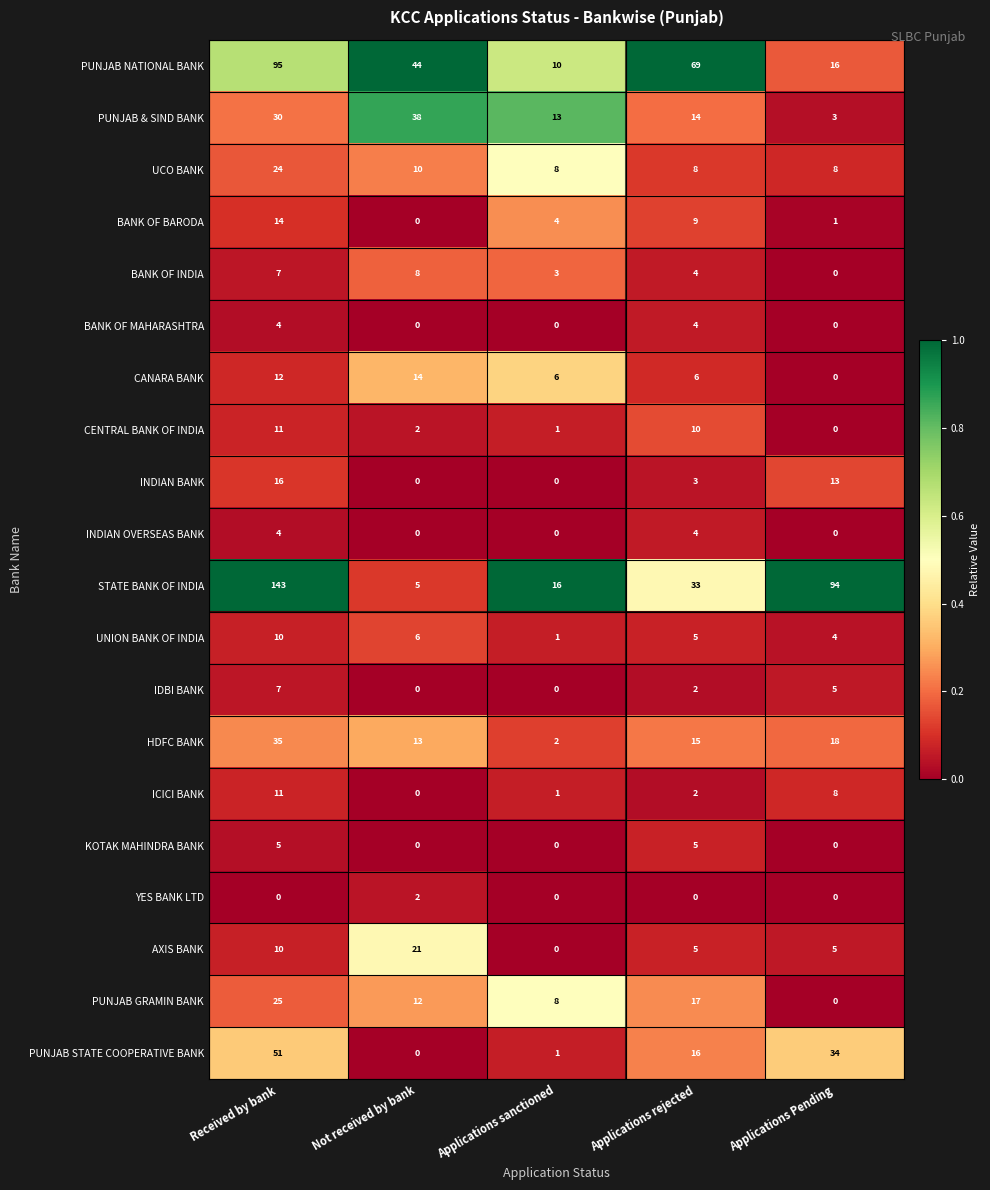

What is the difference between the highest and lowest values at Received by bank?

143